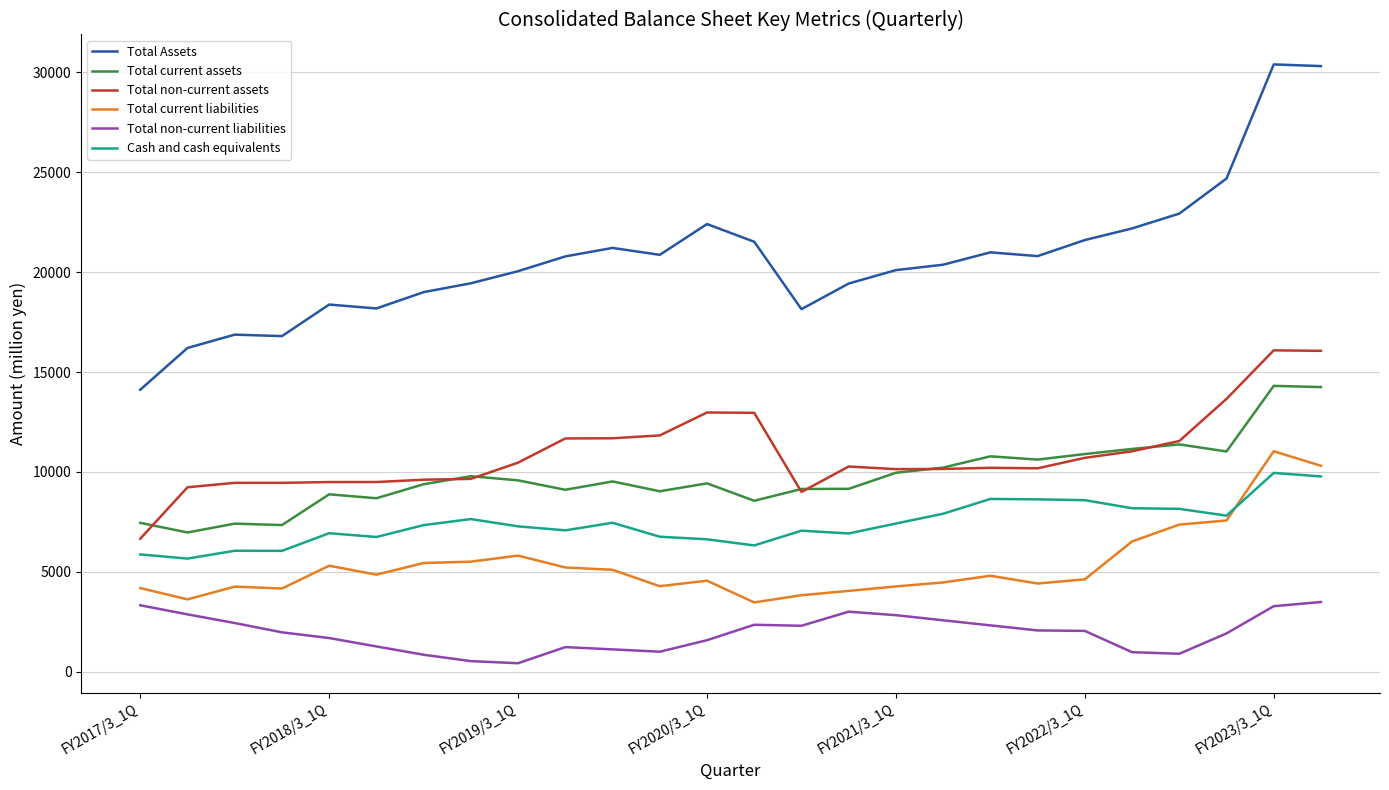

List the series in order of their peak value, highest first.

Total Assets, Total non-current assets, Total current assets, Total current liabilities, Cash and cash equivalents, Total non-current liabilities